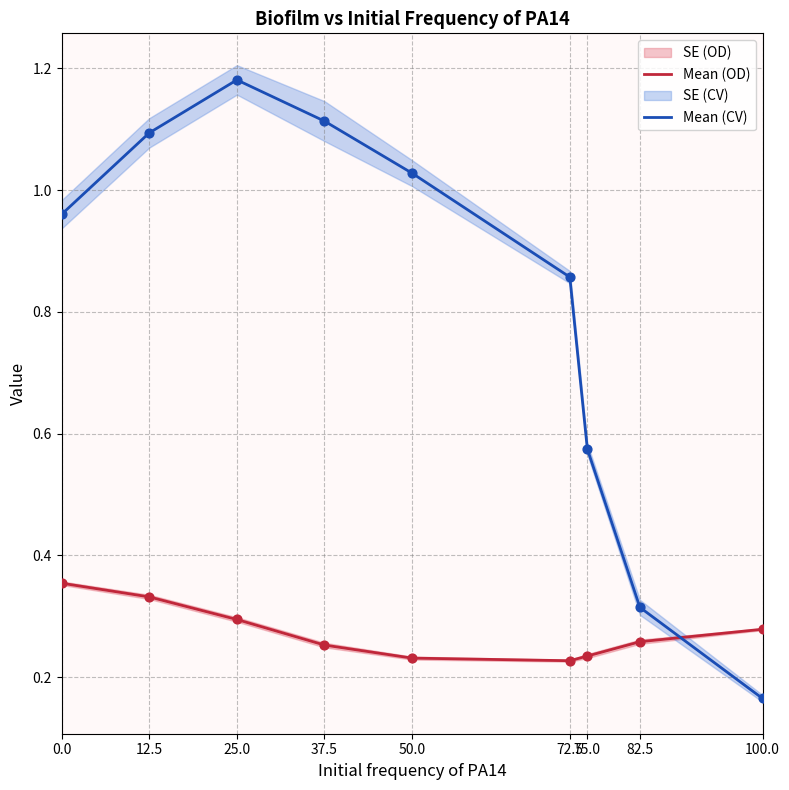

Which series contains the lowest Y value?

Mean (CV)